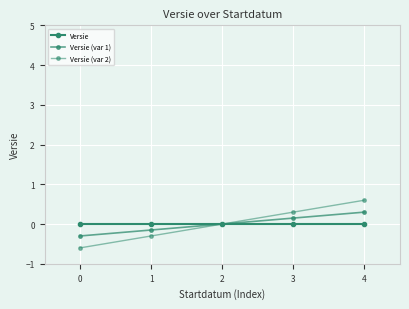

What is the difference between the maximum and minimum values in the Versie (var 1) series?

0.6